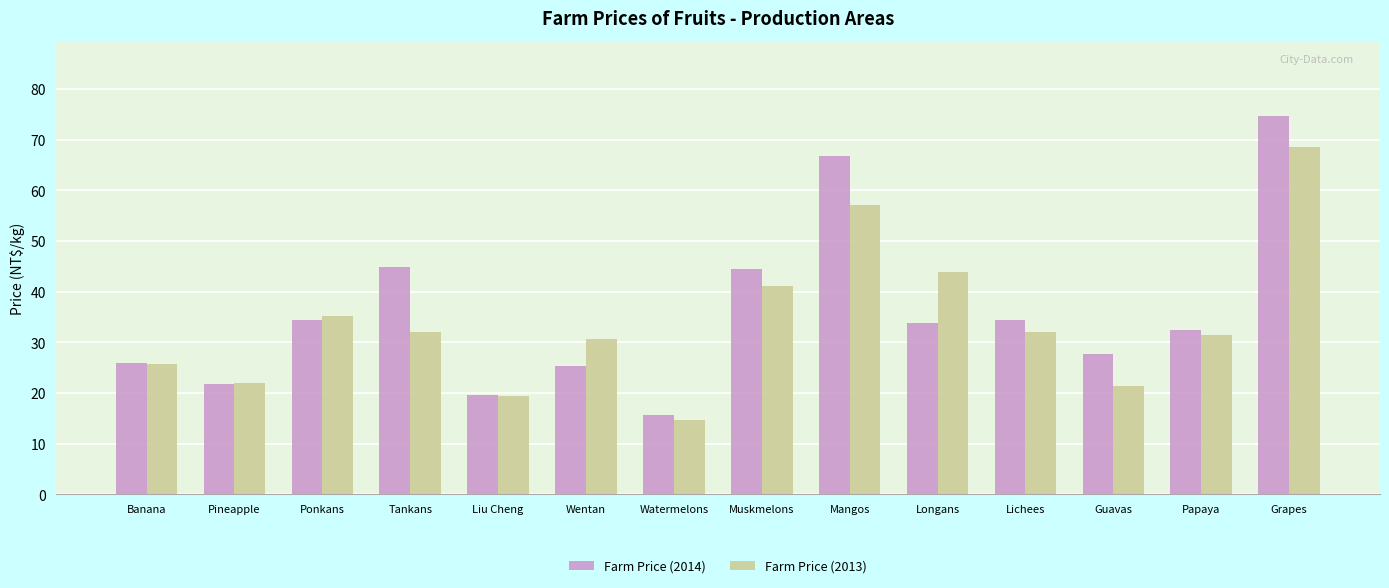

What position from the left is Muskmelons?

8